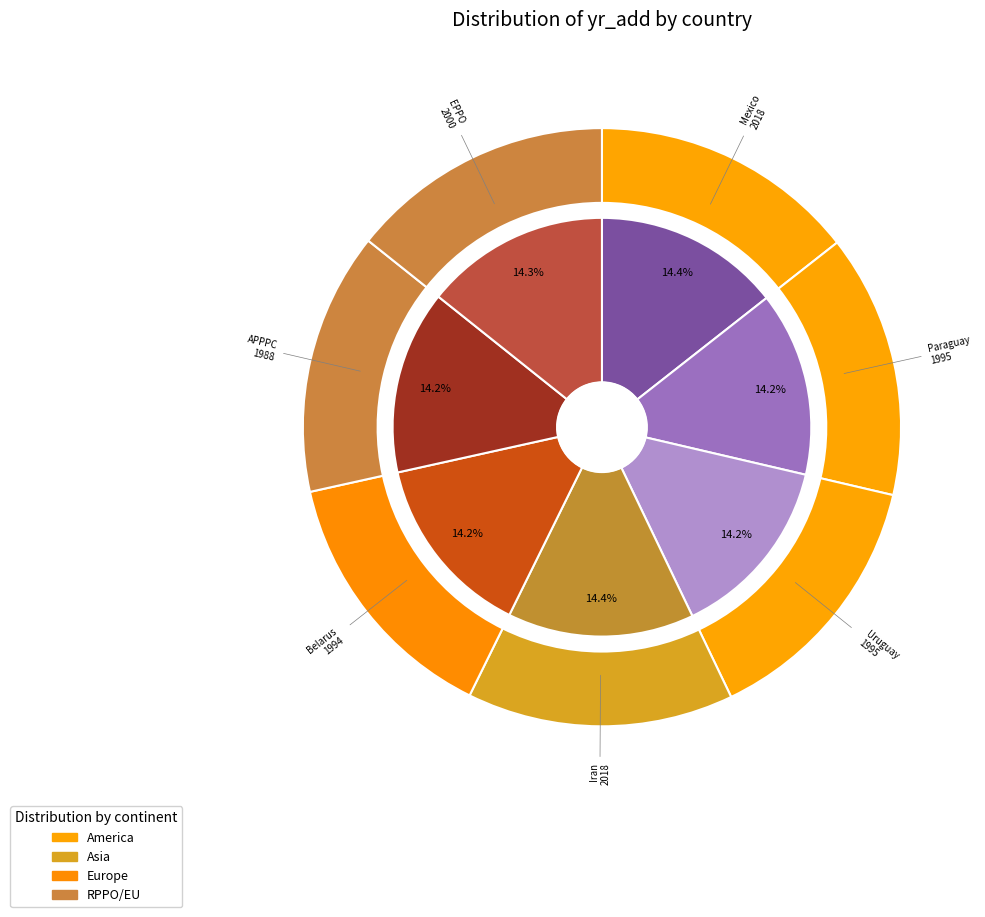

Between Iran and APPPC, which is larger?

Iran